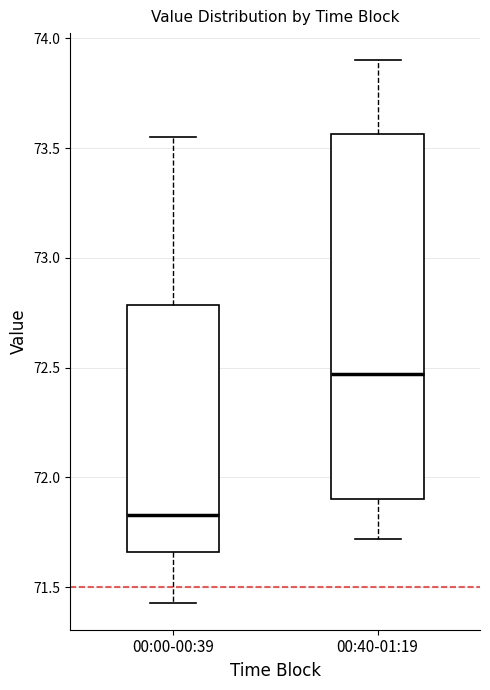

Which box has the lowest median line?

00:00-00:39